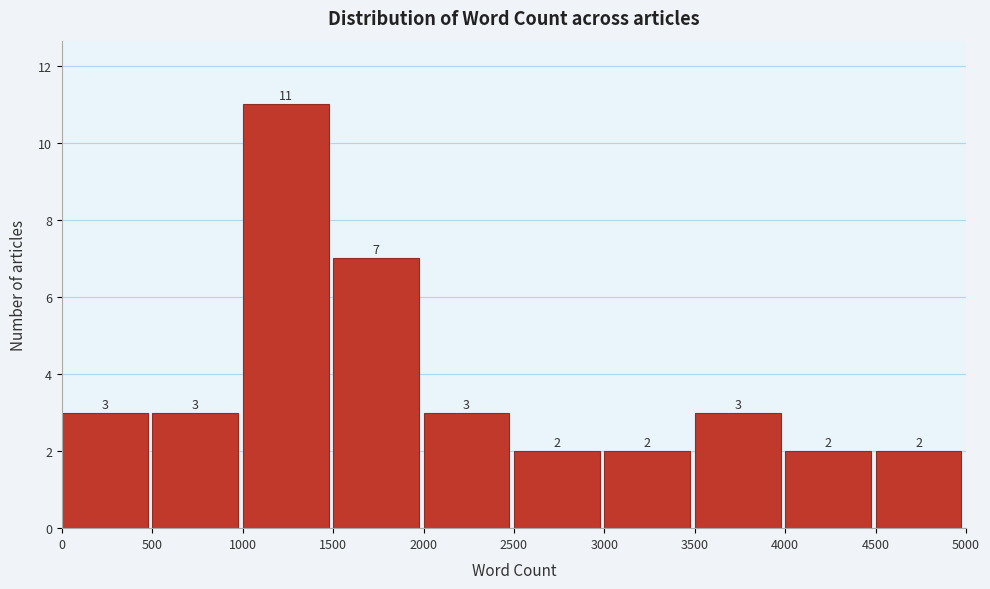

What is the height of the bar covering 4000 to 4500 on the x-axis?

2